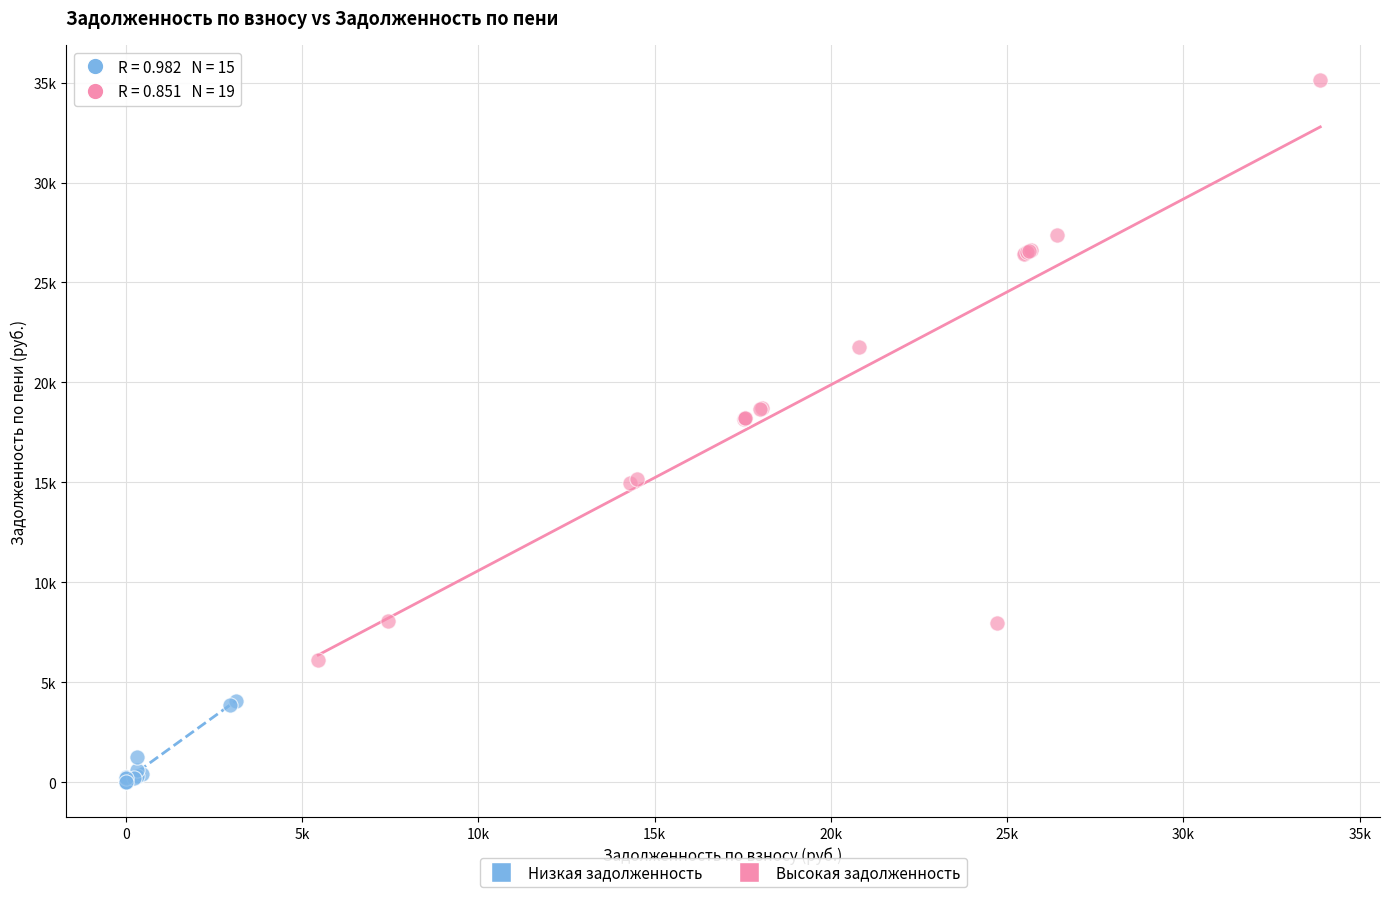

What are all the series names shown in the legend?

Низкая задолженность, Высокая задолженность